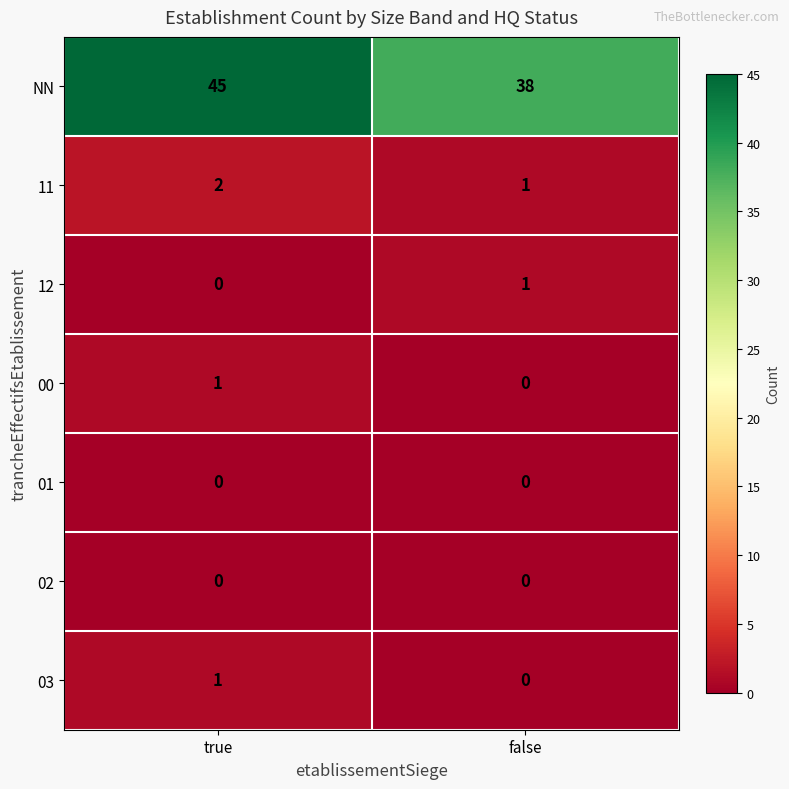

Between true and false, which series saw the biggest shift?

NN